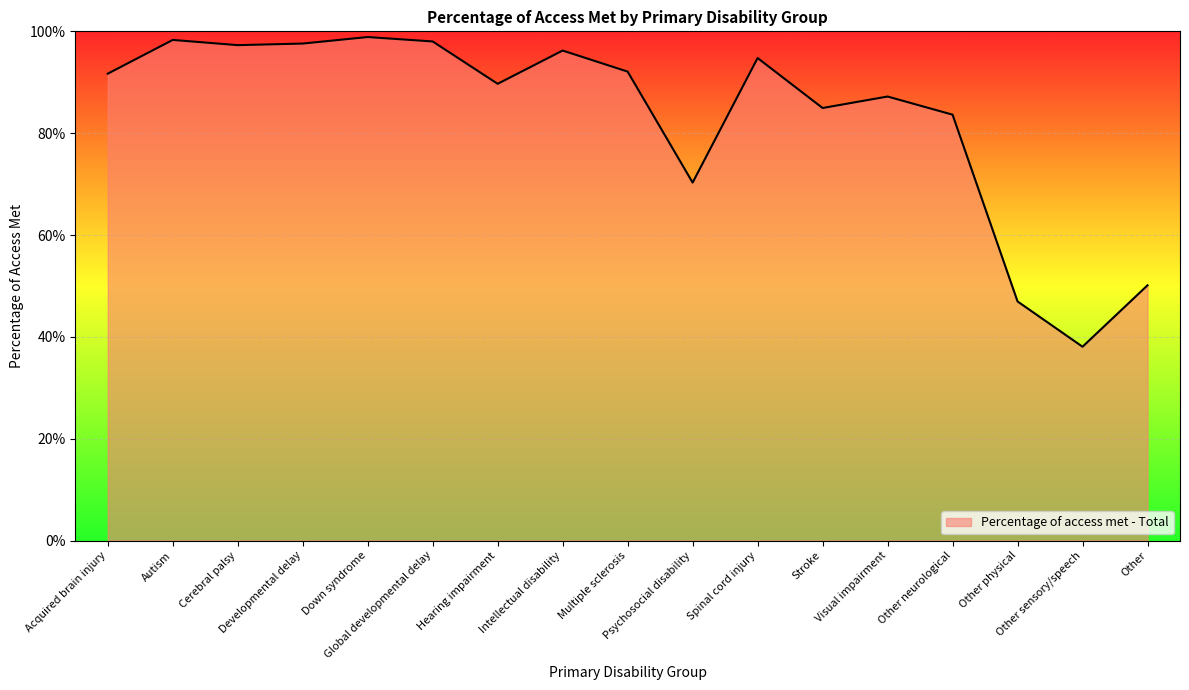

Is this an area chart (filled region under the line)?

Yes